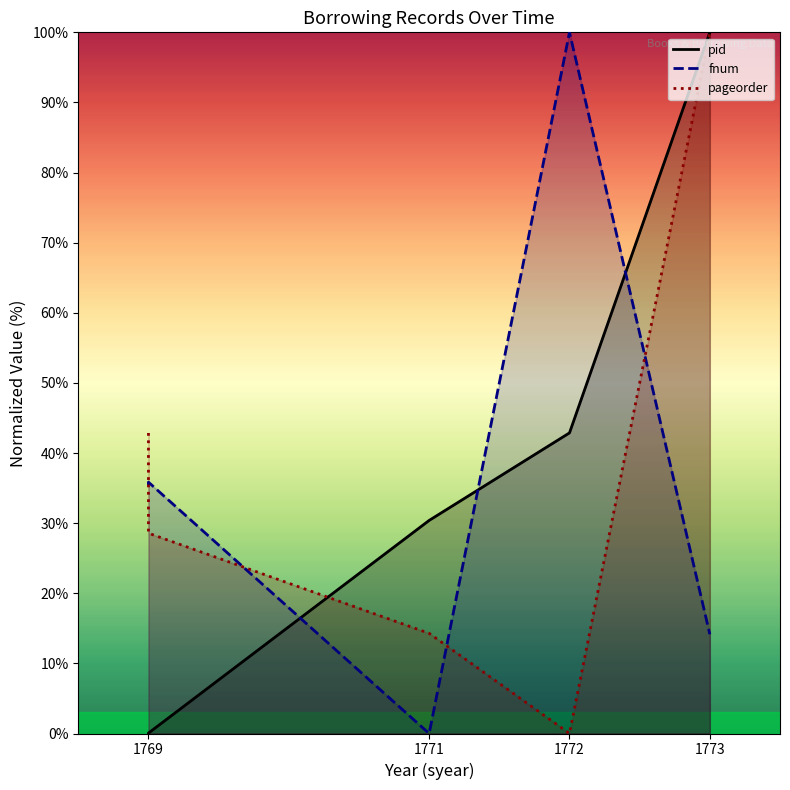

Rank the series by their maximum value, from lowest to highest.

pid line, fnum line, pageorder line